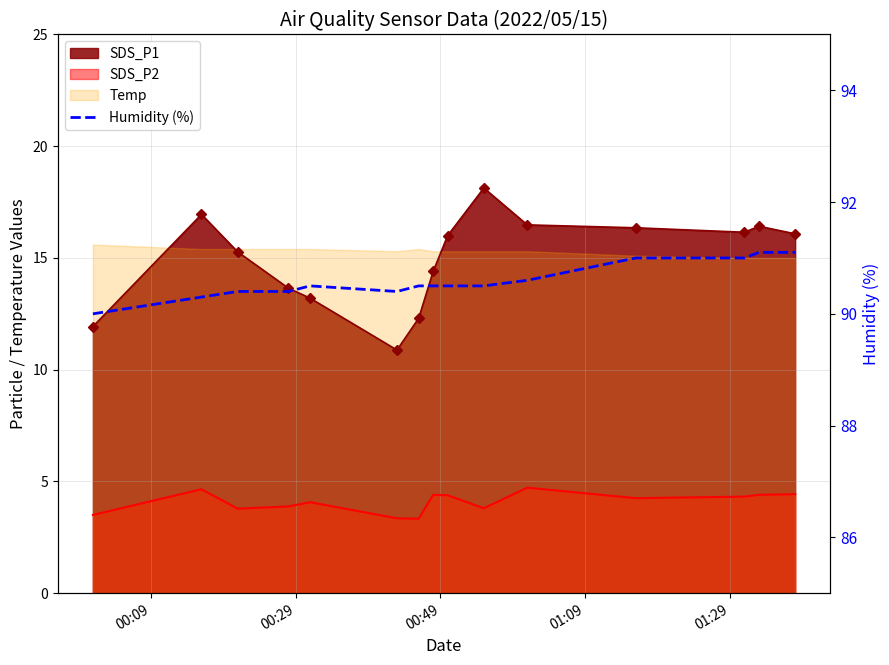

How many categories are shown in the chart?

15